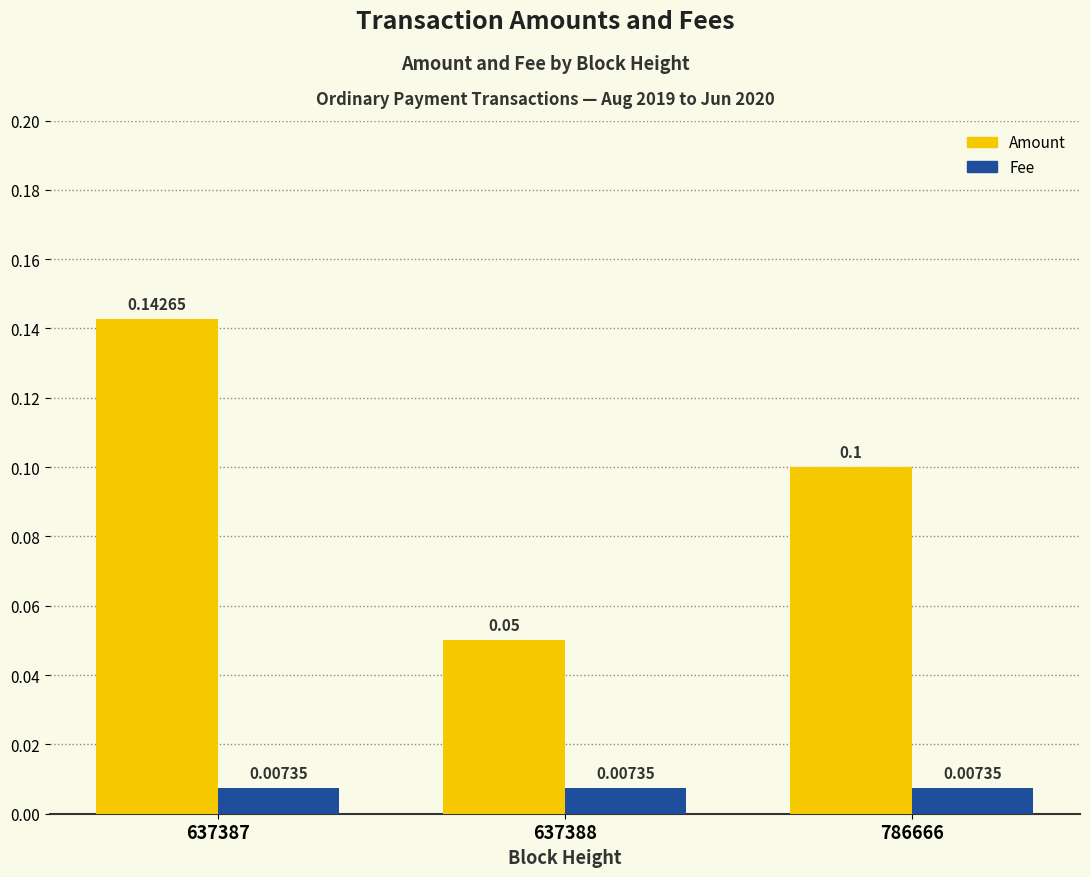

List the series in order of their peak value, lowest first.

Fee, Amount